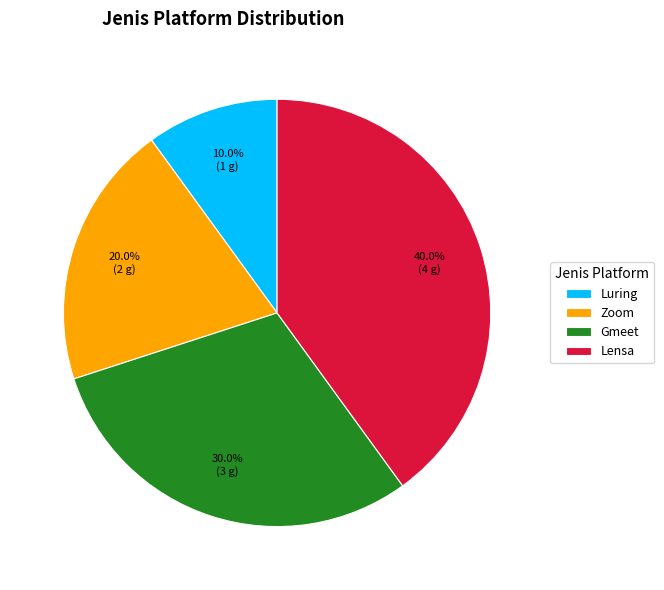

Approximately how many times larger is the value at Zoom compared to Luring?

2.0